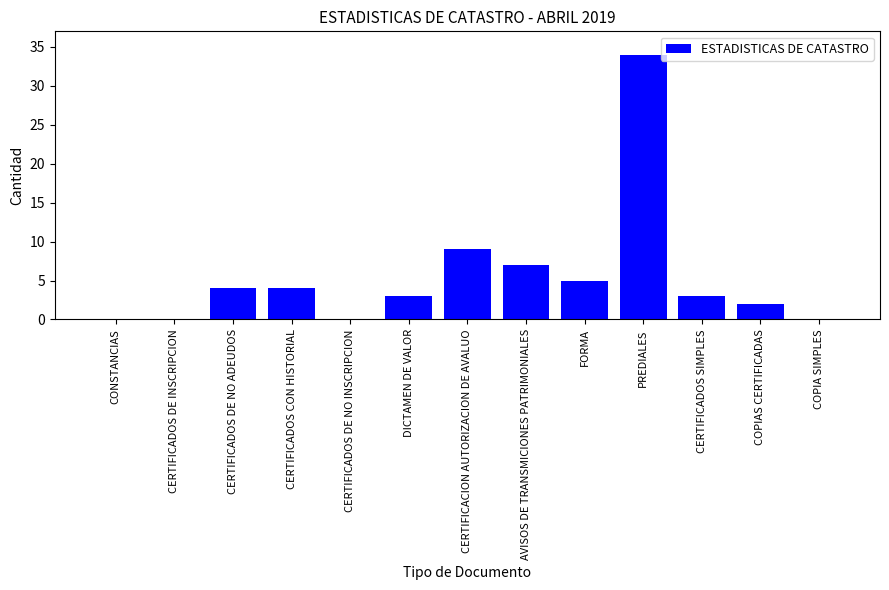

Is it true that the value at CERTIFICADOS DE INSCRIPCION is 15?

False